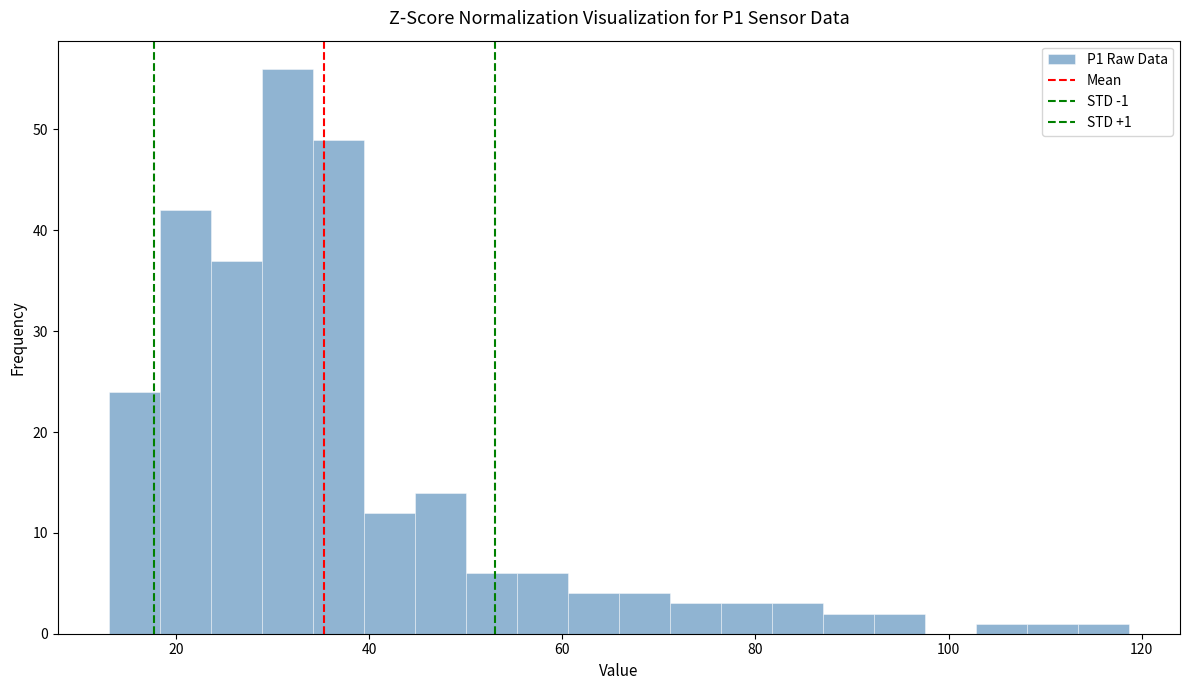

Read against the x-axis, roughly where is the centre of the tallest bar?

32